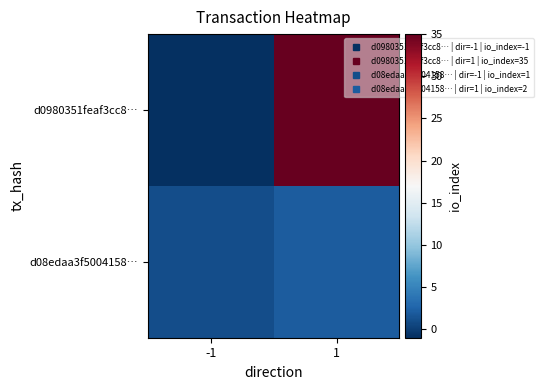

At how many categories does at least one series exceed 12?

1